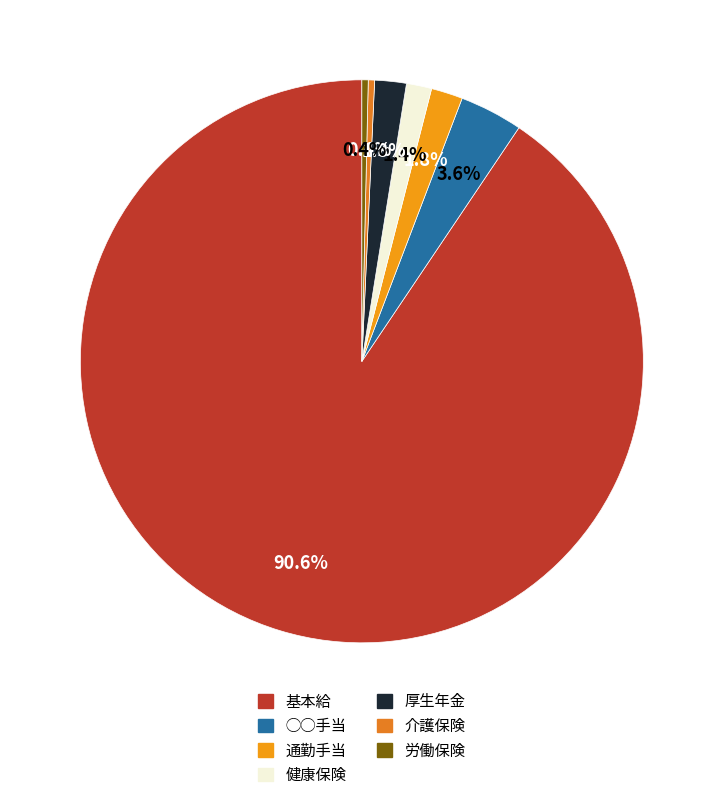

The 健康保険 slice represents 1% of the pie. True or false?

True